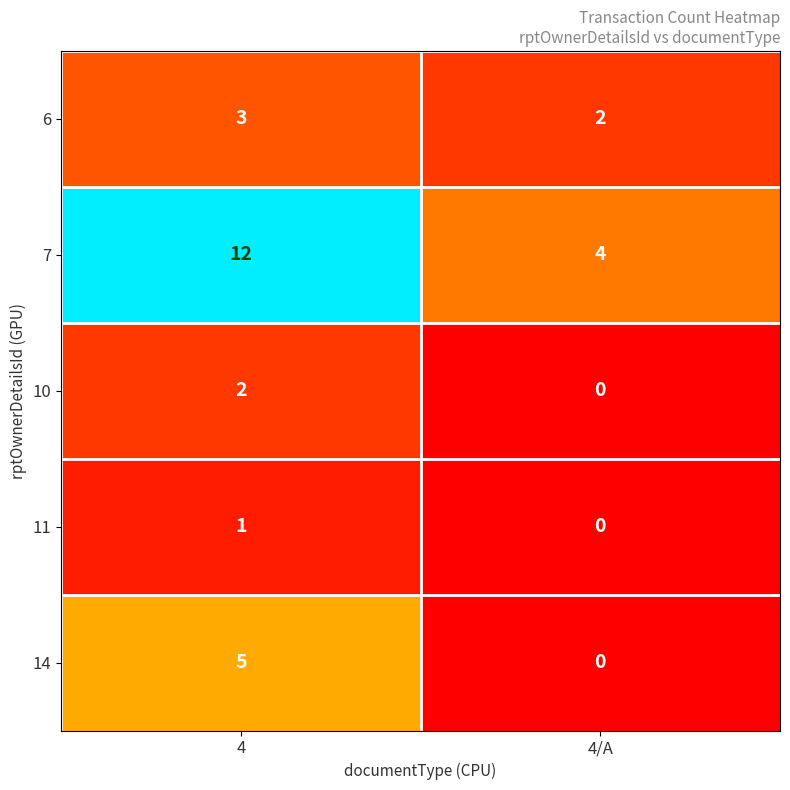

Which series has the largest total across all categories?

7